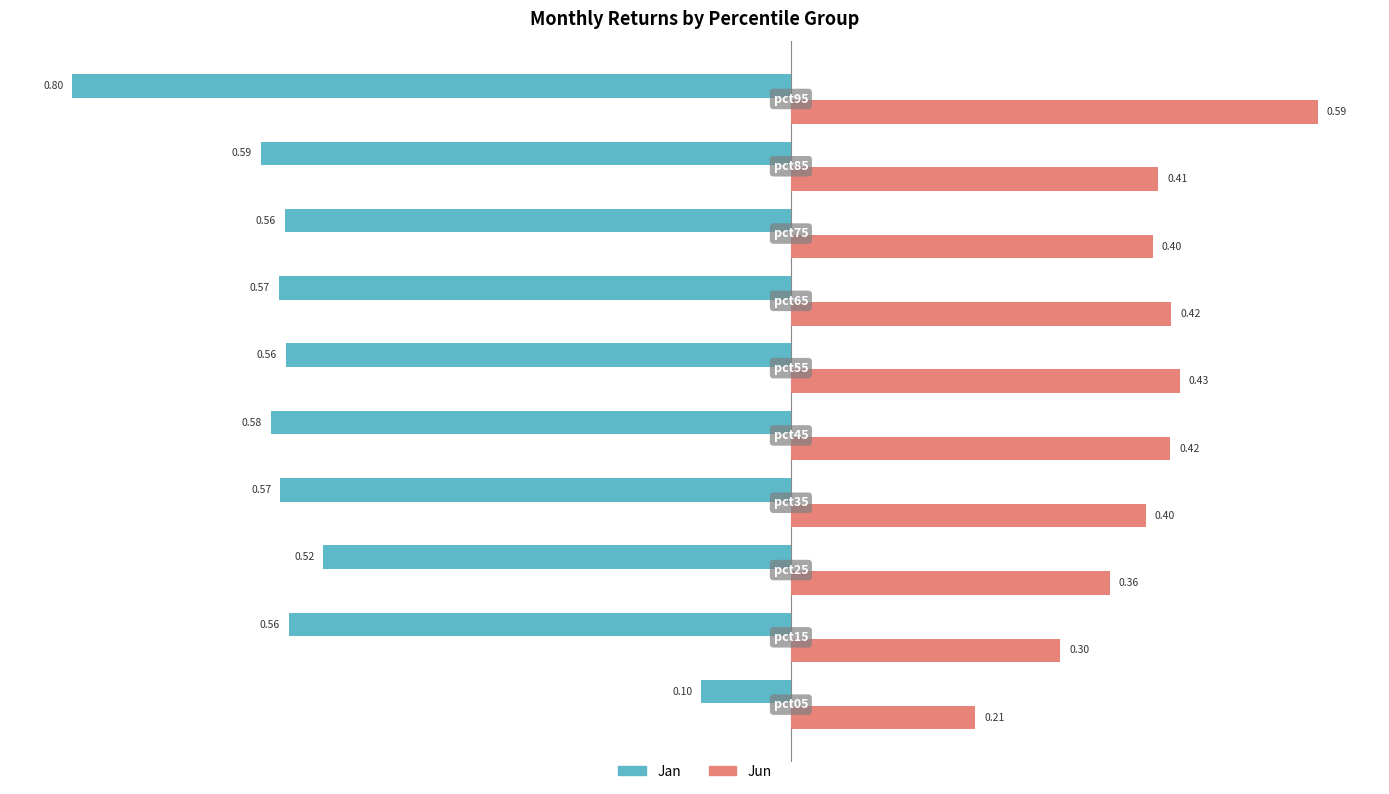

Rank the series by their average value, from lowest to highest.

Jan, Jun